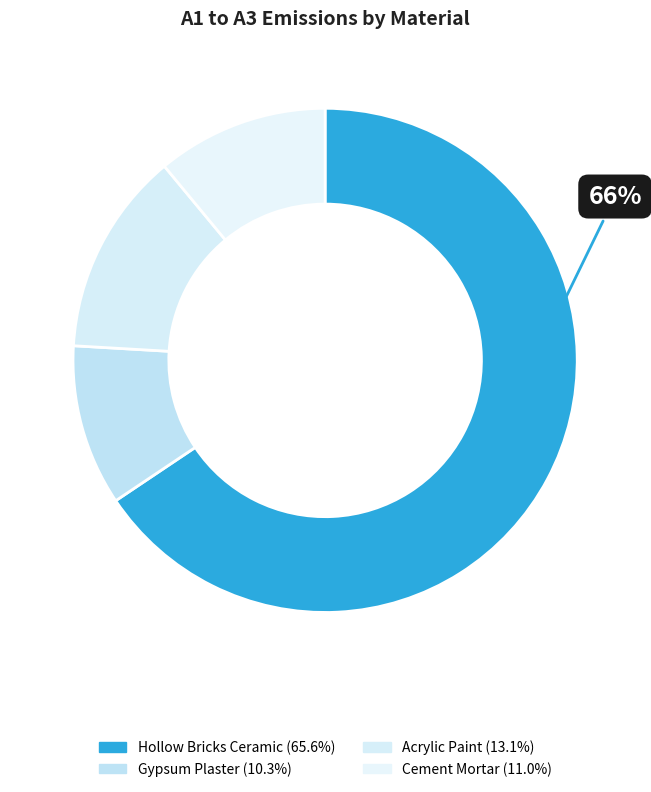

Which slice is the largest?

Hollow_Bricks_Ceramic